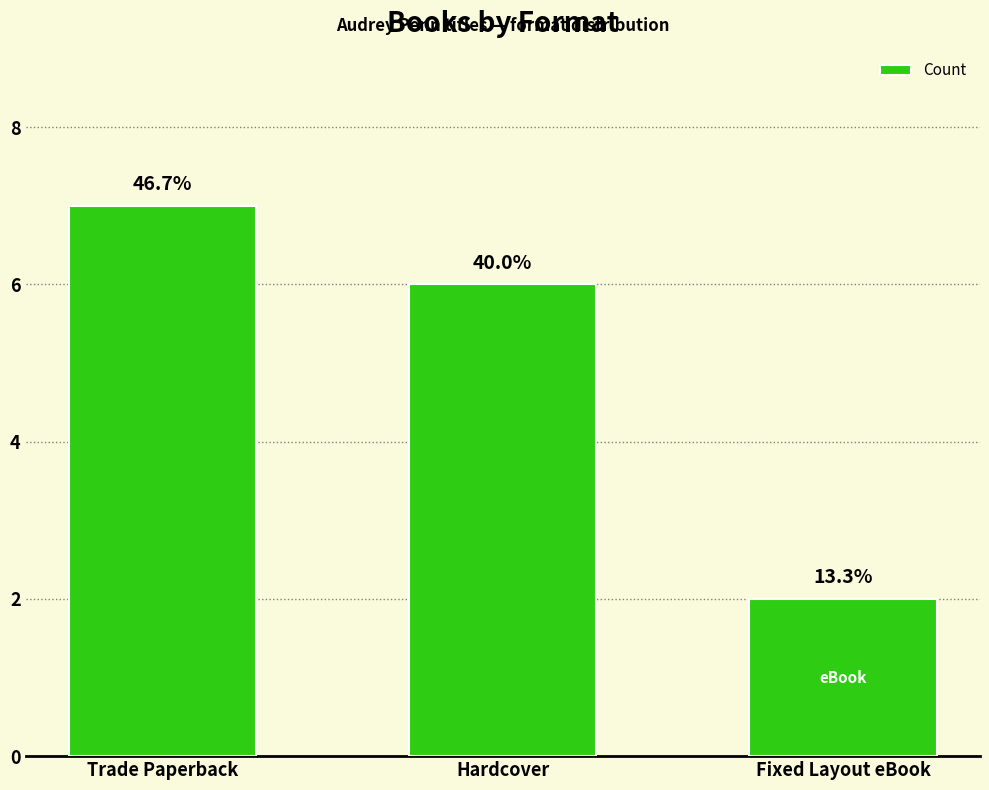

What is the sum of all values?

15